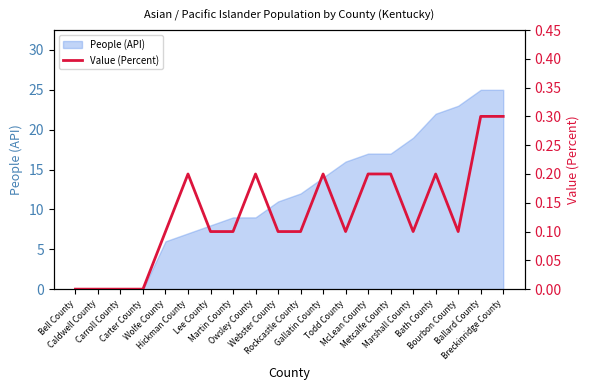

How many interior local valleys (lower than both neighbors) does the data have?

3